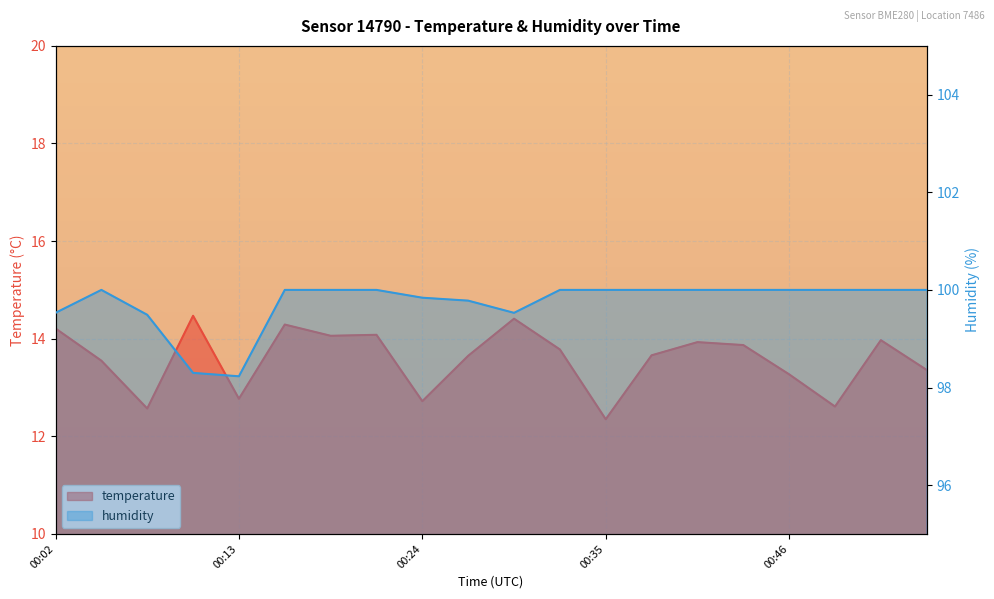

At which category is the sum across all series the highest?

00:16